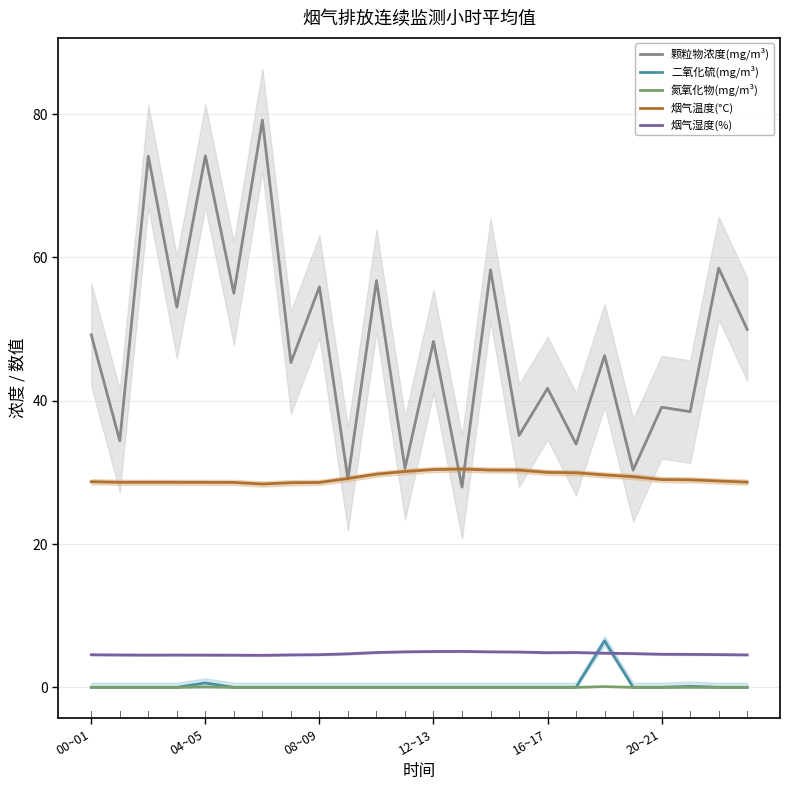

How many categories are shown in the chart?

24